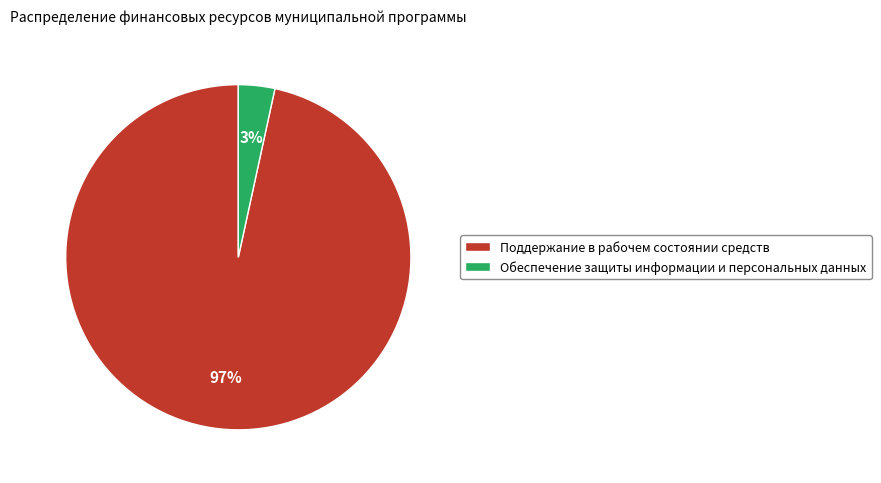

Is the sum of Обеспечение защиты информации и персональных данных and Поддержание в рабочем состоянии средств greater than half?

Yes